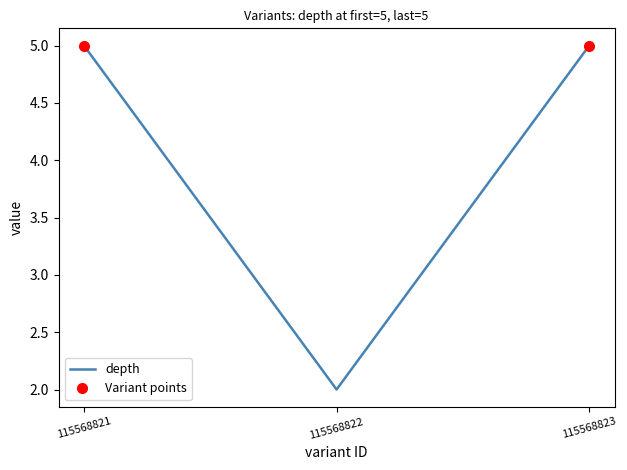

What is the approximate value at 115568823?

5